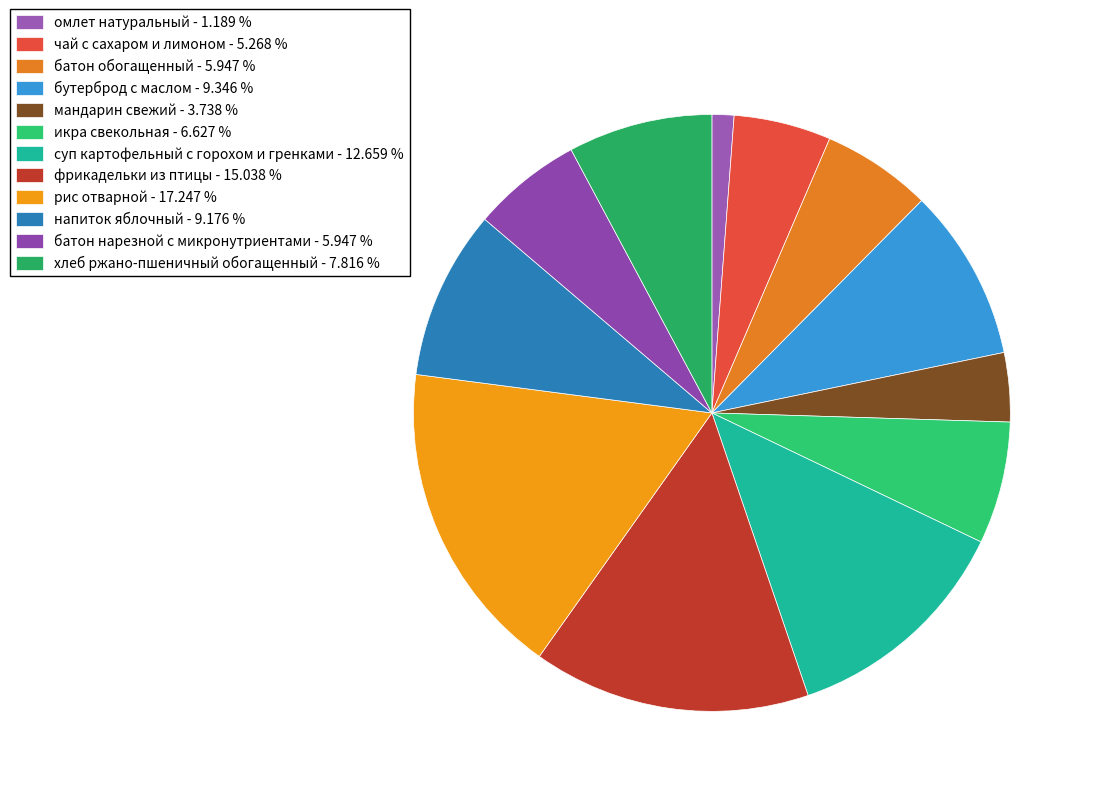

What is the largest slice in the pie chart?

рис отварной